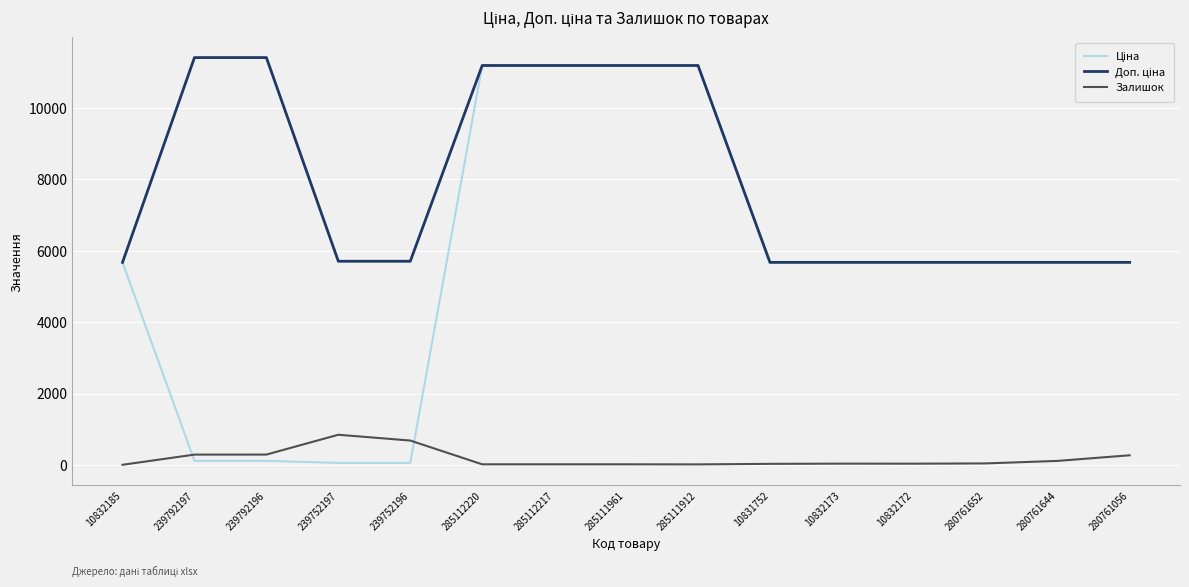

The Залишок series shows 15.0 at 285111912. True or false?

True